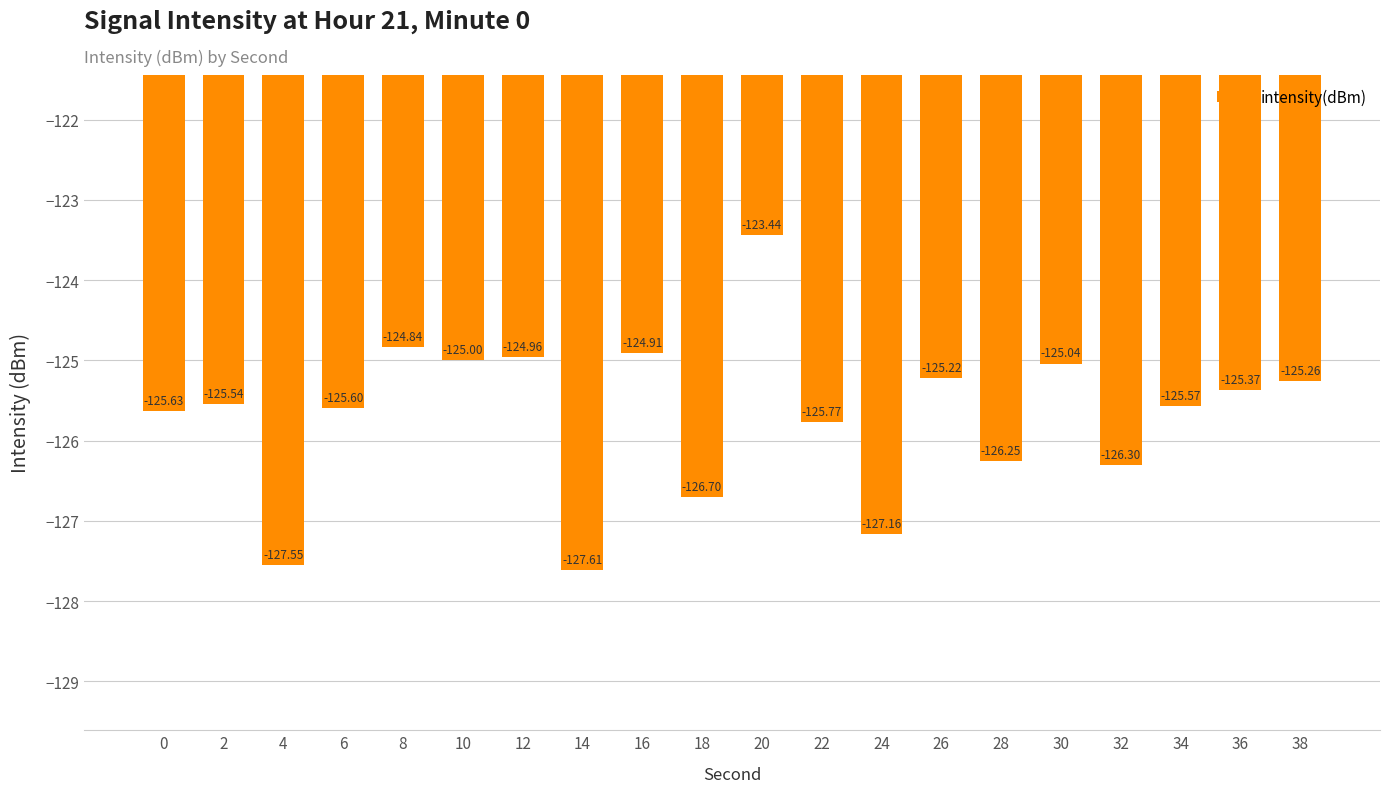

What is the difference between the maximum and minimum values?

4.2